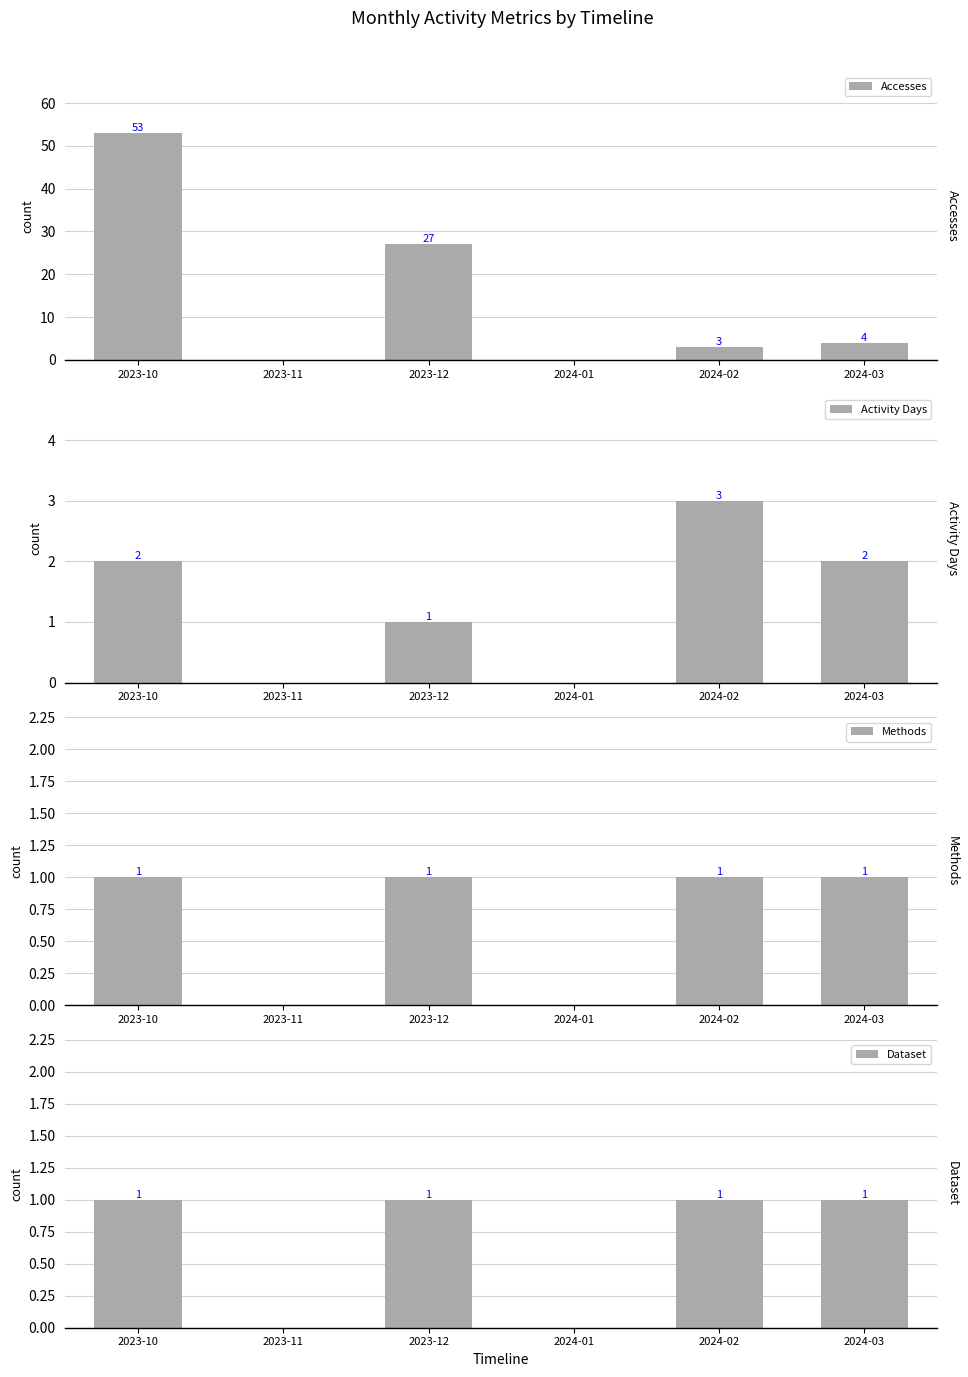

At how many categories does at least one series exceed 15?

2